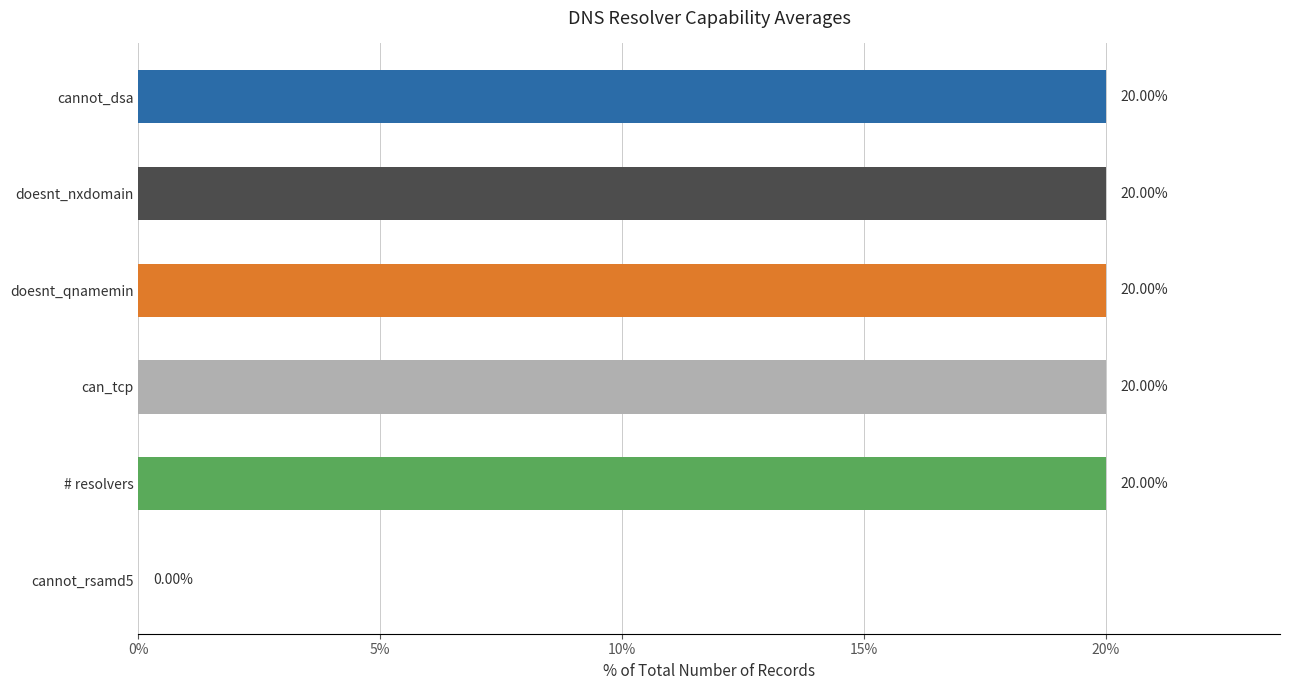

Approximately how many times larger is the value at can_tcp compared to # resolvers?

1.0